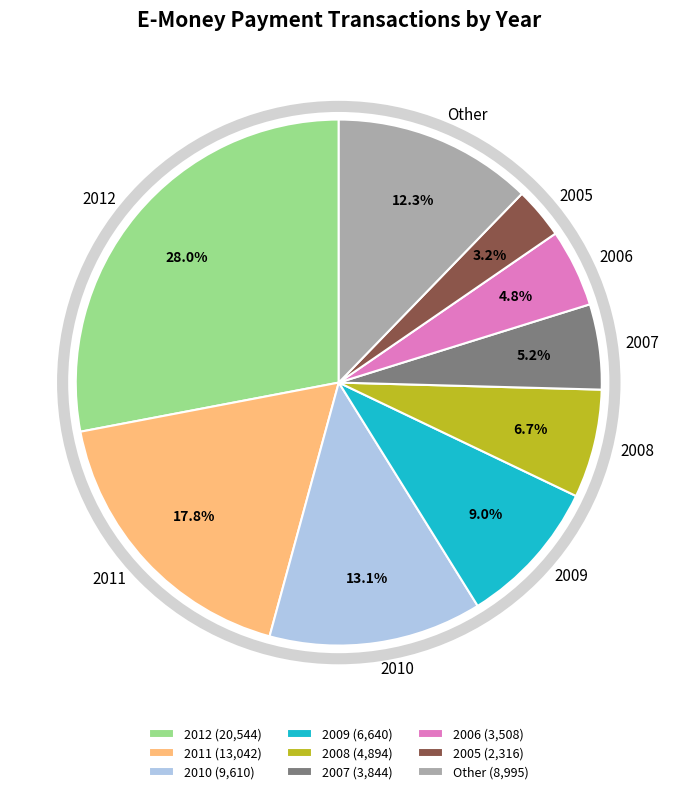

To the nearest percent, what is the average slice percentage?

11%